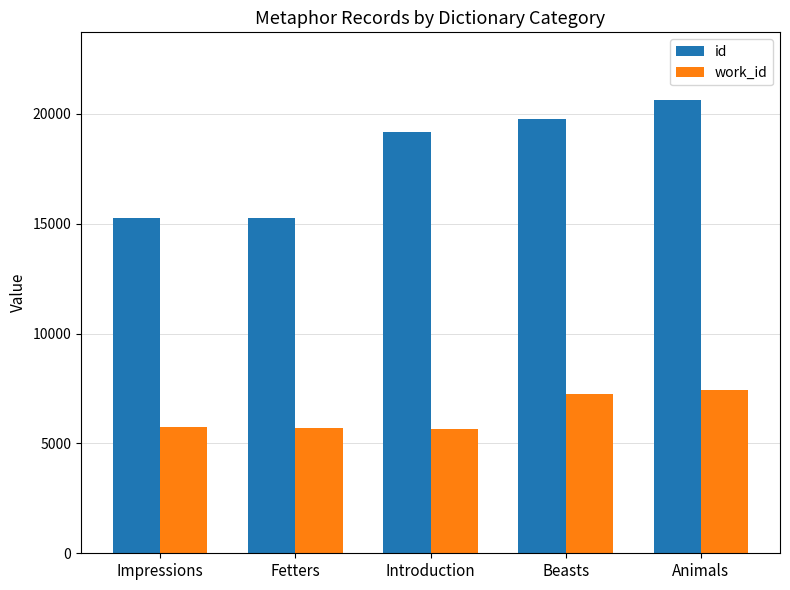

Between Impressions and Beasts, which series saw the biggest shift?

id